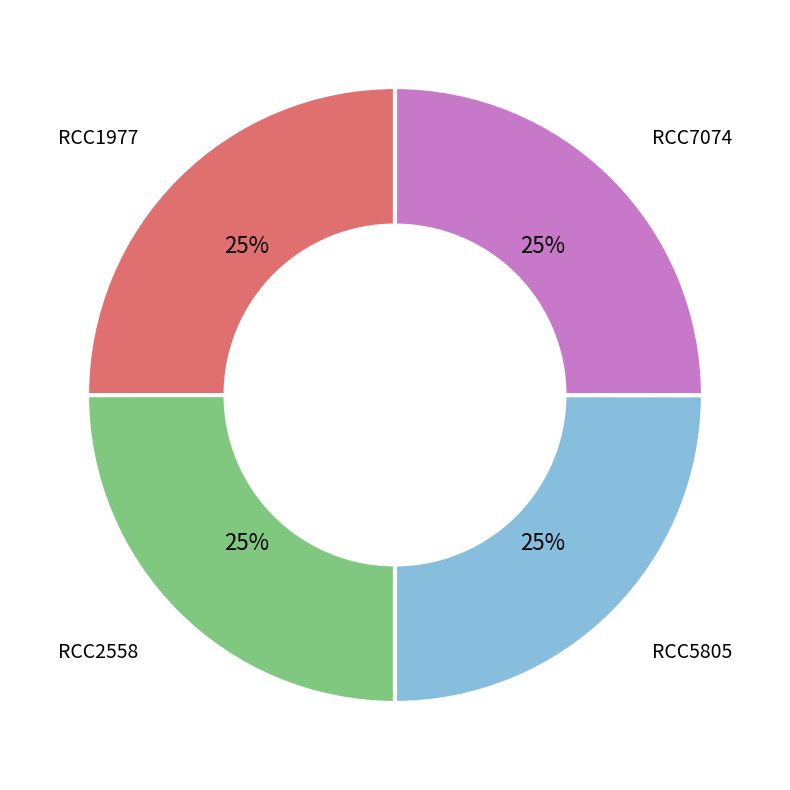

Is it true that RCC1977 is 25% of the pie?

True